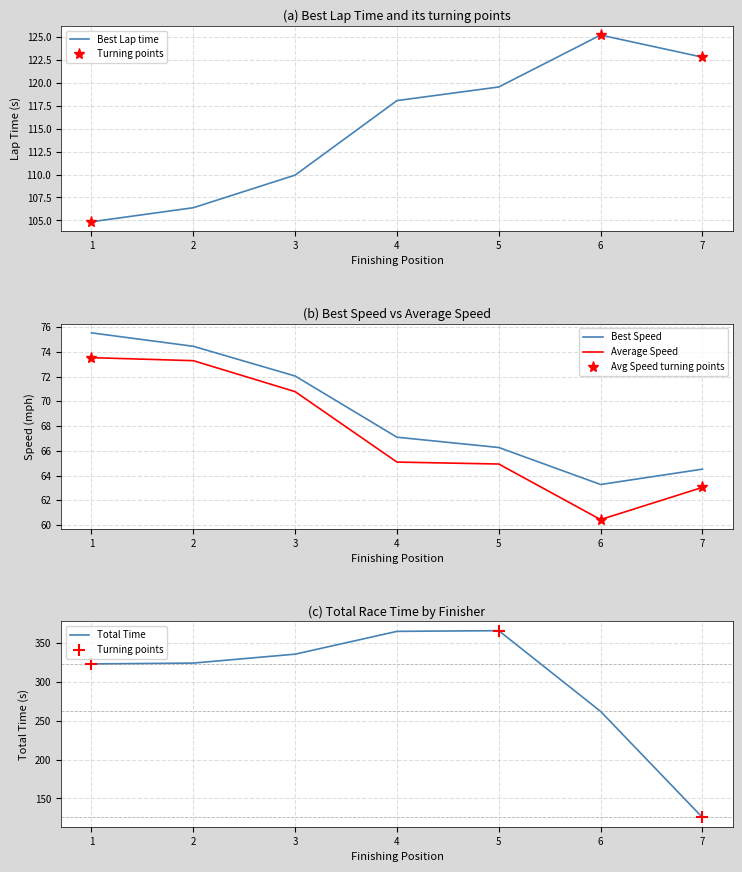

True or false: Best Speed and Average Speed cross at least once.

False